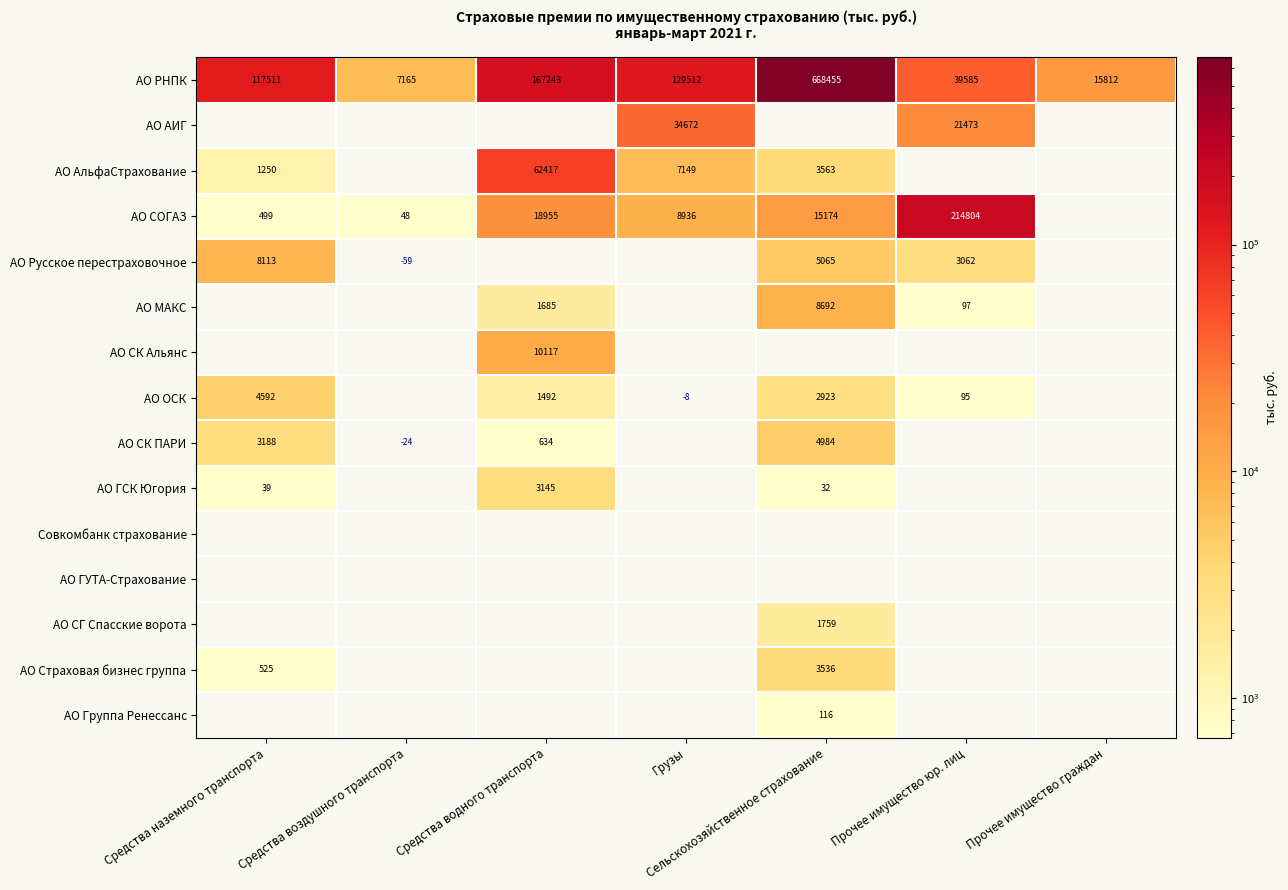

Is it true that АО Страховая бизнес группа equals 525 at Средства наземного транспорта?

True